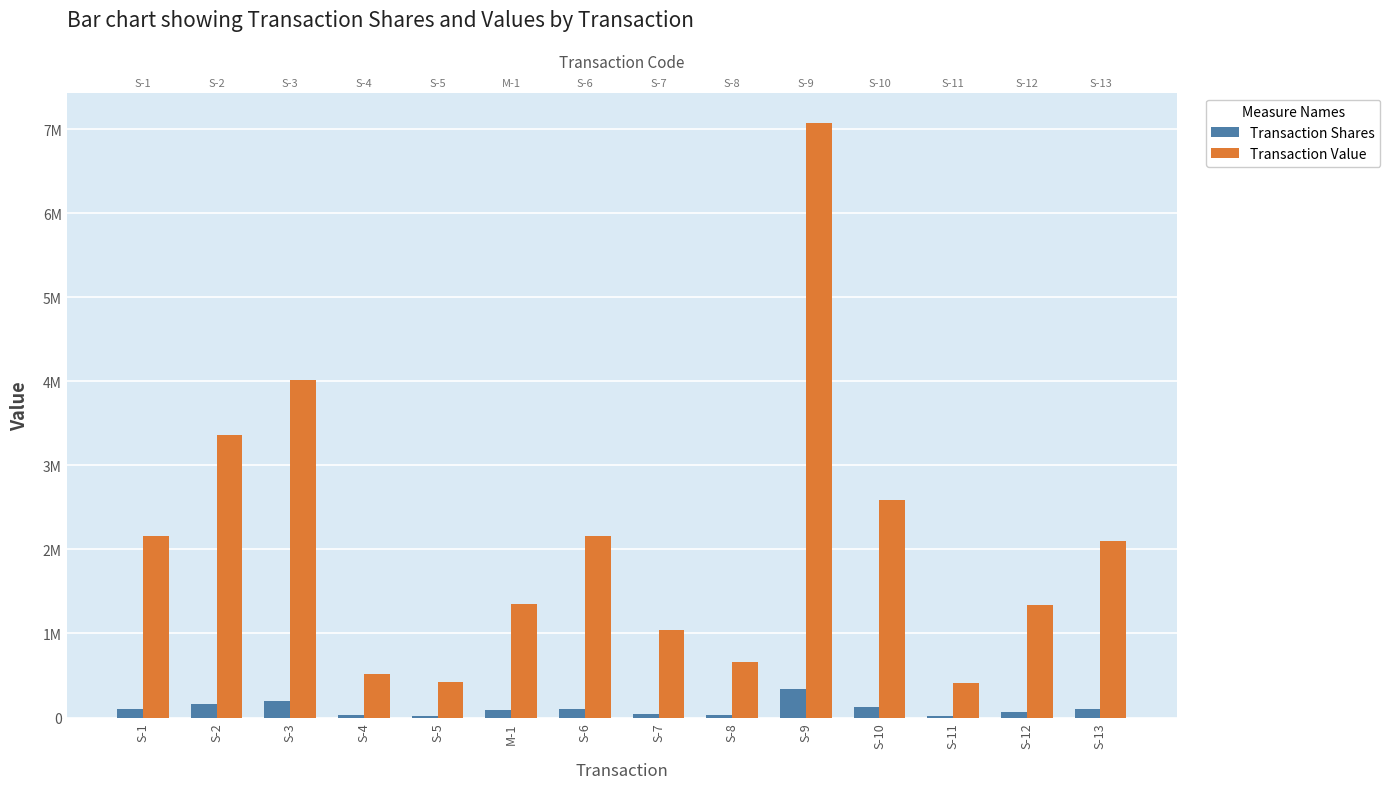

At which label does Transaction Shares first exceed 100000?

S-2